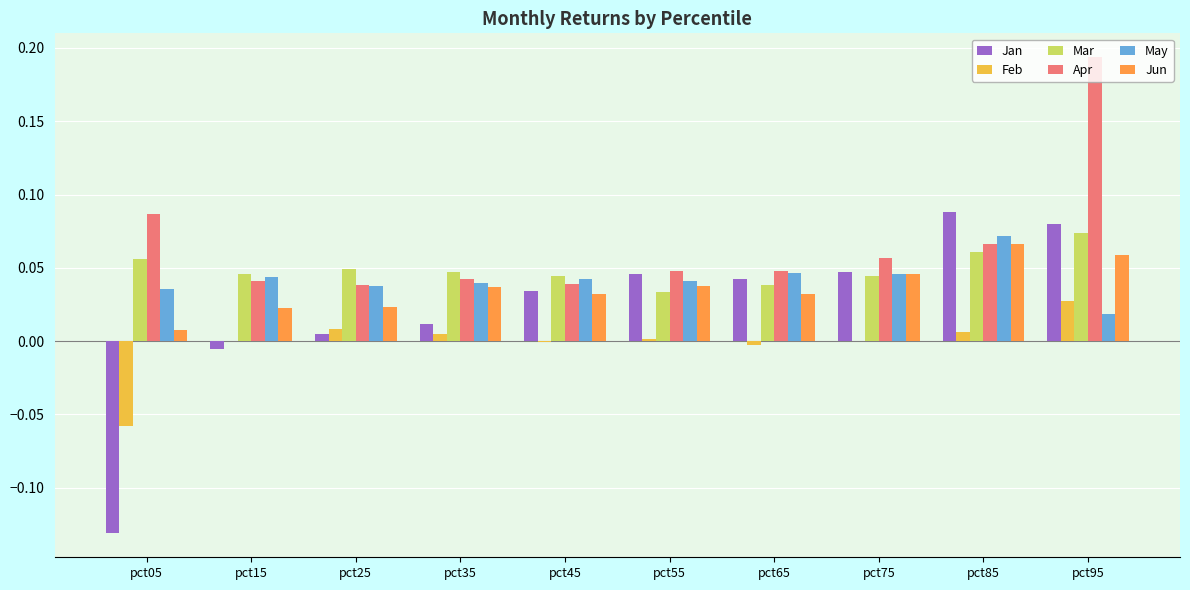

What is the sum of all Apr values?

0.7